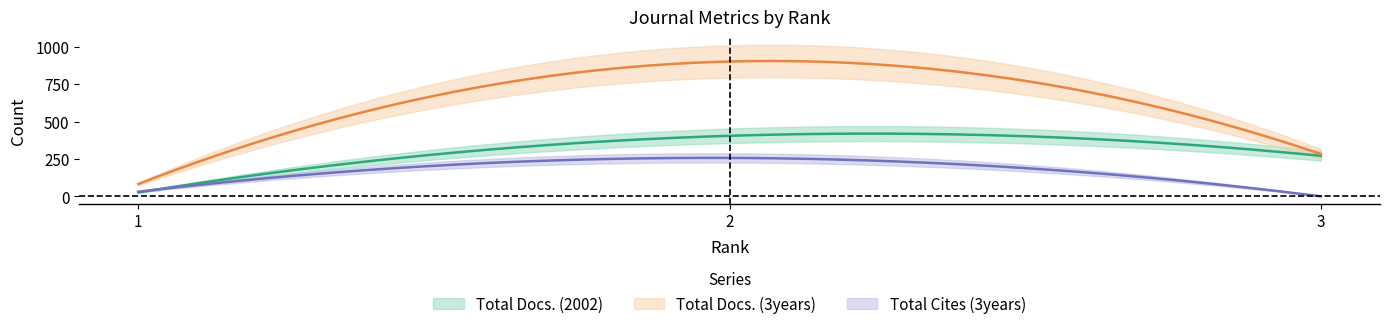

Is the value of Total Docs. (3years) at 1 greater than the value of Total Cites (3years) at 2?

No